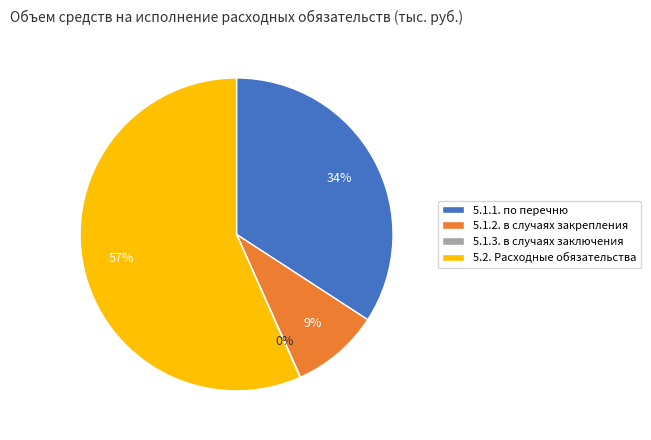

To the nearest percent, what percentage of the pie is 5.1.1. по перечню?

34%